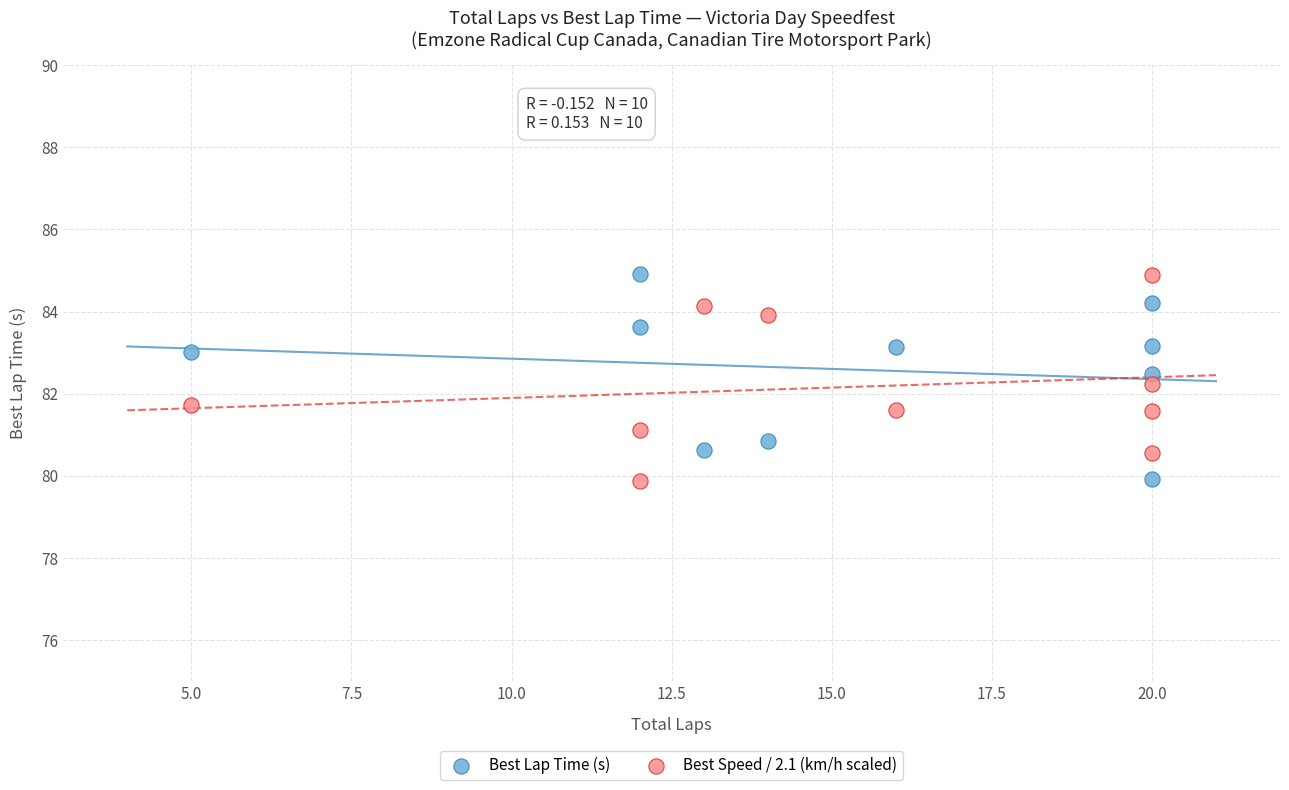

Across all data points, what is the range of X values (max minus min)?

15.0